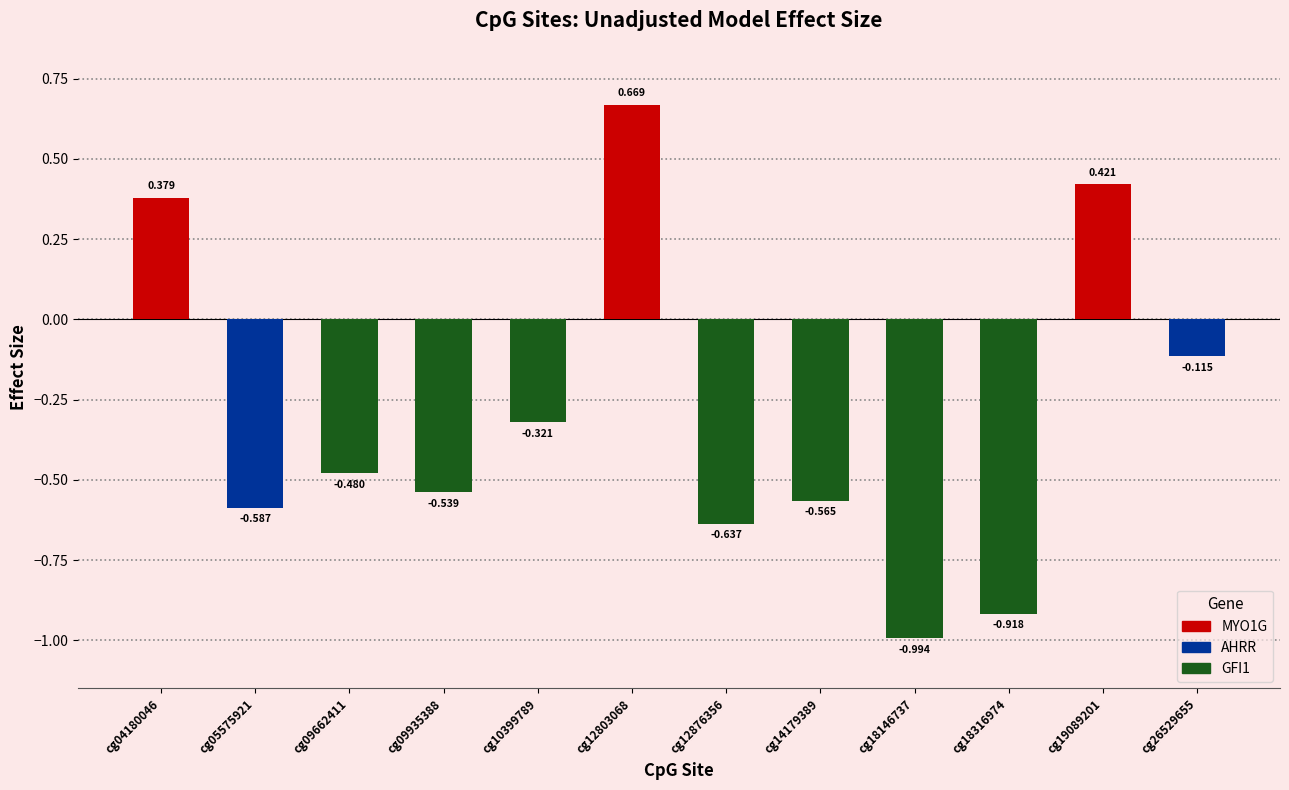

What is the average value?

-0.3